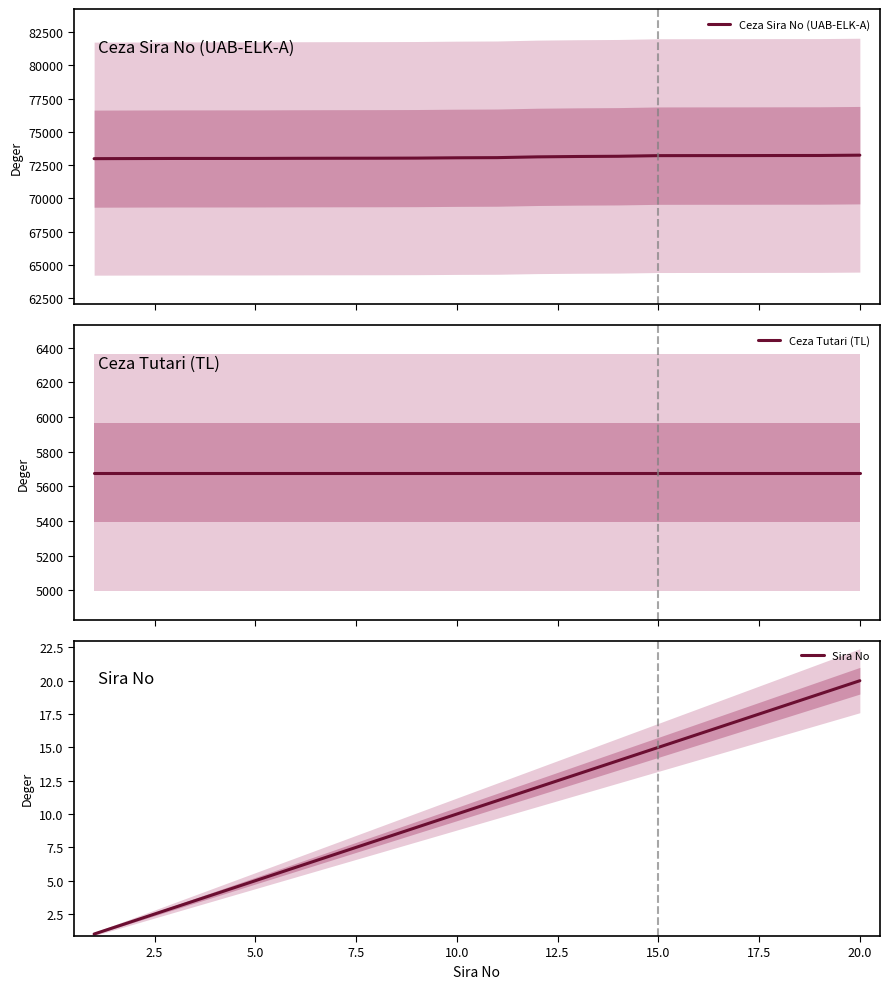

At how many categories does at least one series exceed 6101?

20